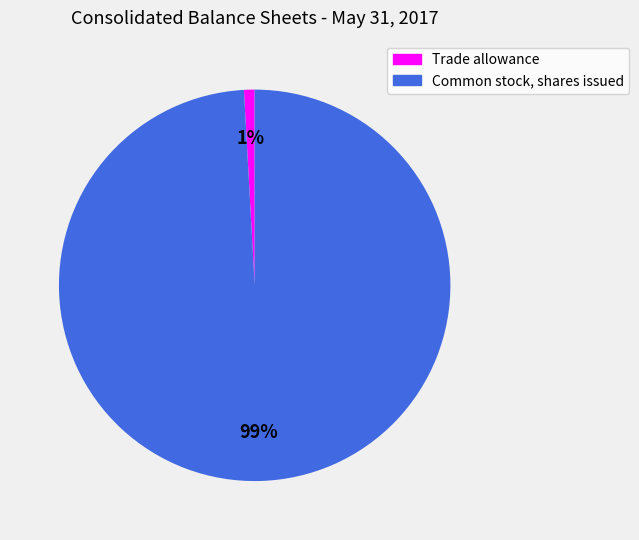

To the nearest percent, what is the difference between the largest and smallest slice percentages?

98%